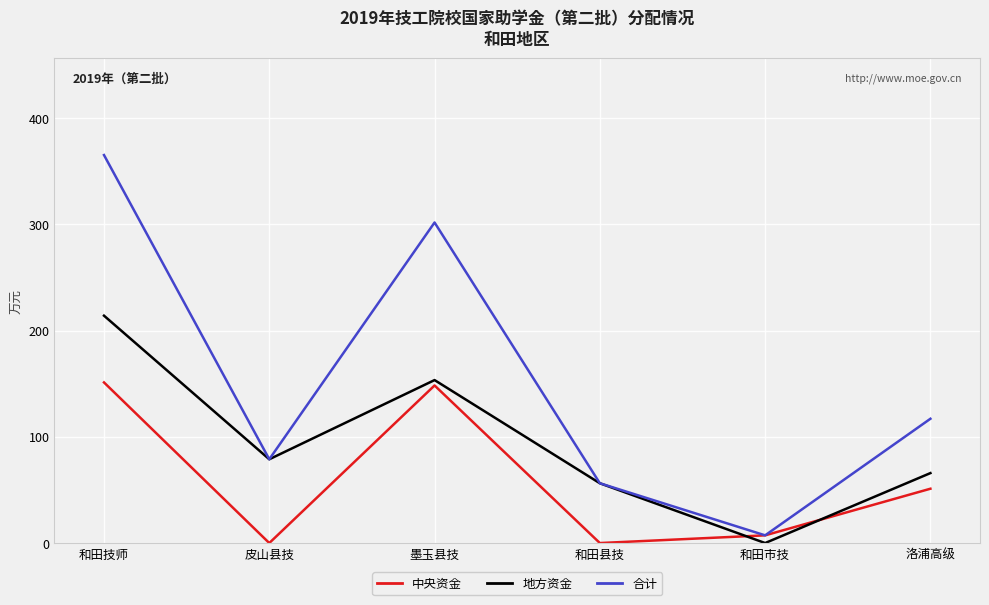

What is the sum of the 合计 values at 和田技师 and 和田市技?

372.4